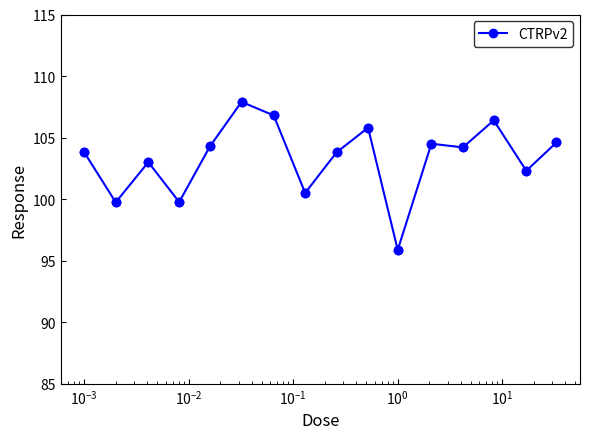

True or false: the data has more than 2 interior local peaks.

True